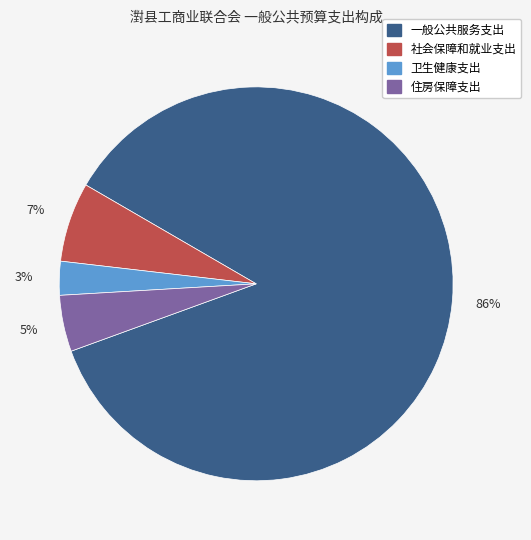

Between 社会保障和就业支出 and 卫生健康支出, which is larger?

社会保障和就业支出